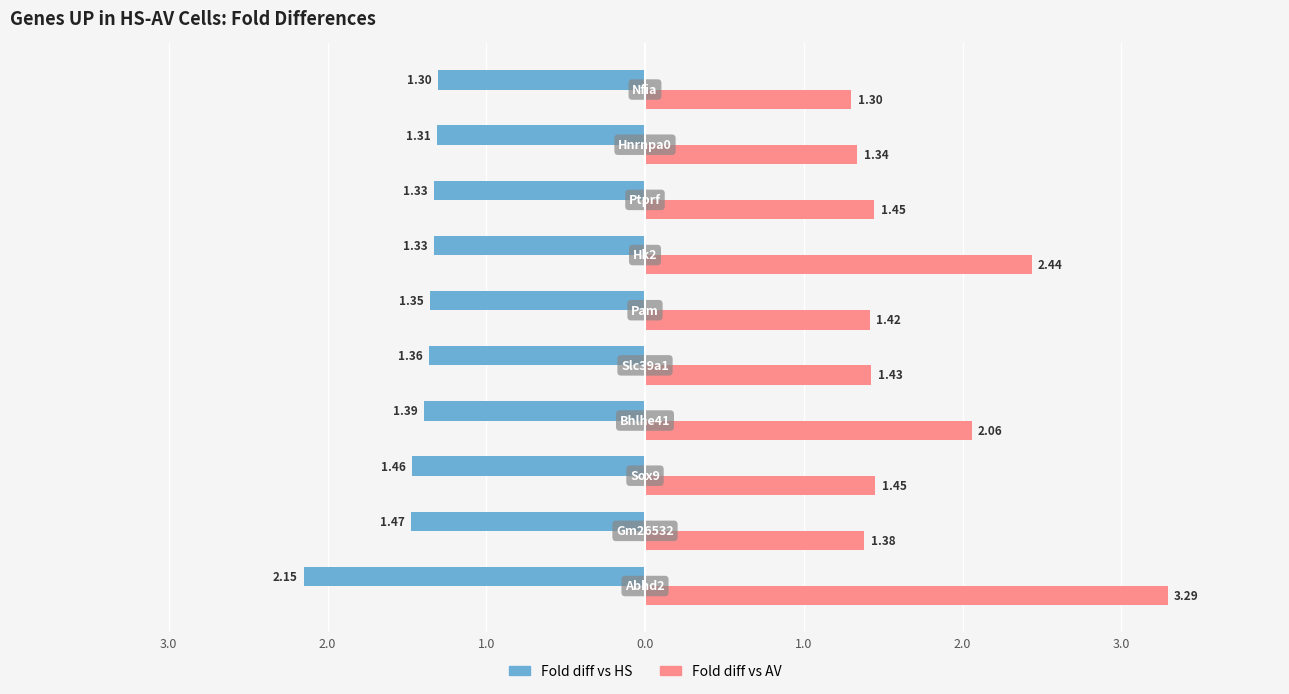

What are all the series names shown in the legend?

Fold diff vs HS, Fold diff vs AV